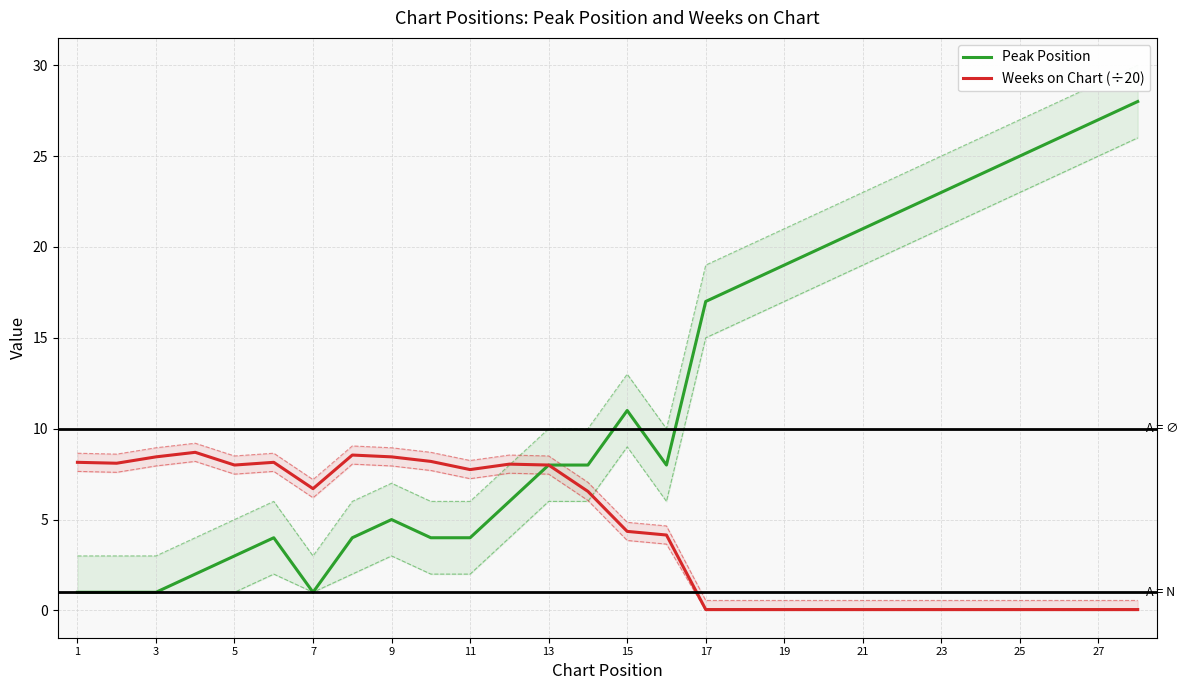

The value of Peak Position at 19 is 19.0. True or false?

True